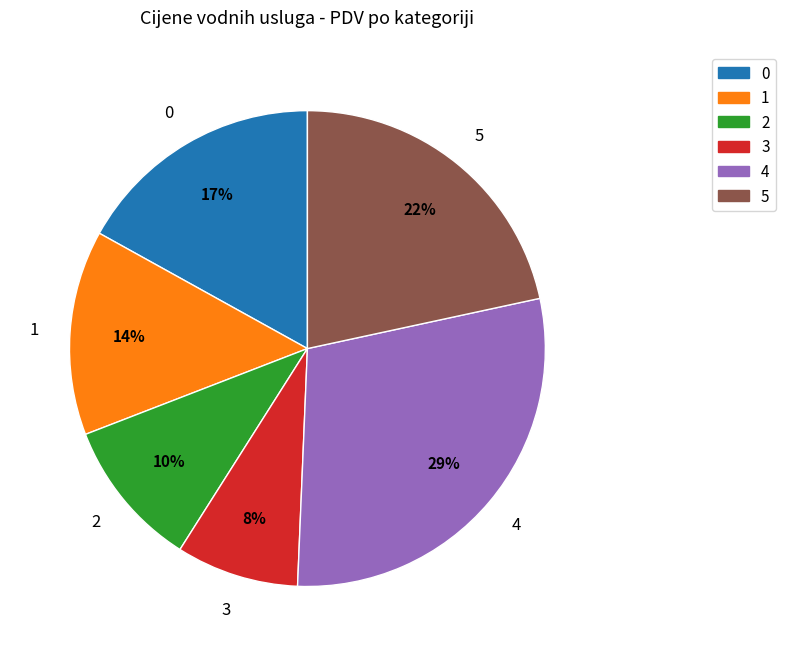

Is there a majority slice in this chart?

No